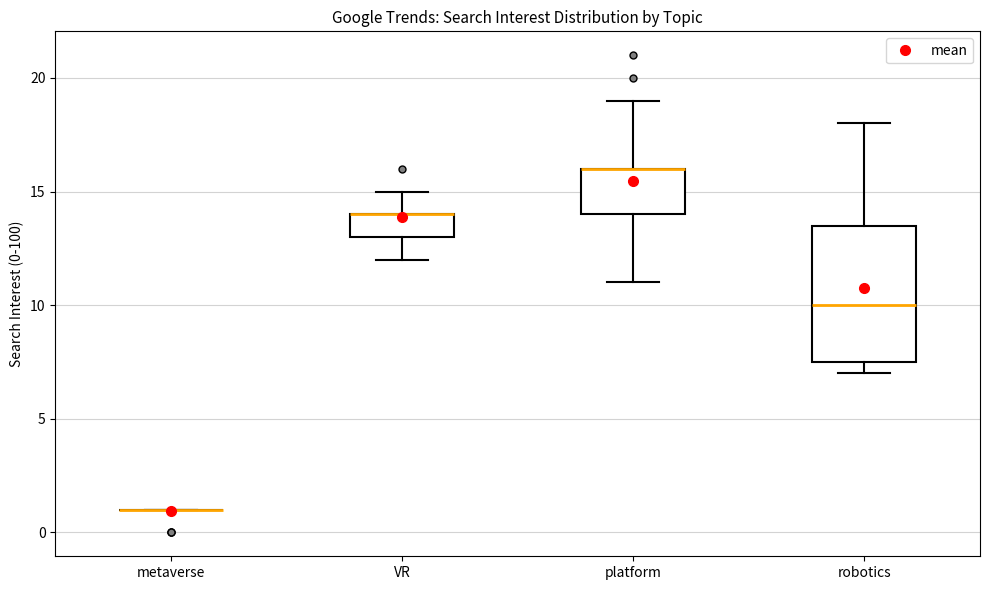

Where is the lower edge of the box for VR on the y-axis? The values are not printed on the chart, so give them approximately, as read against the axis.

13.0